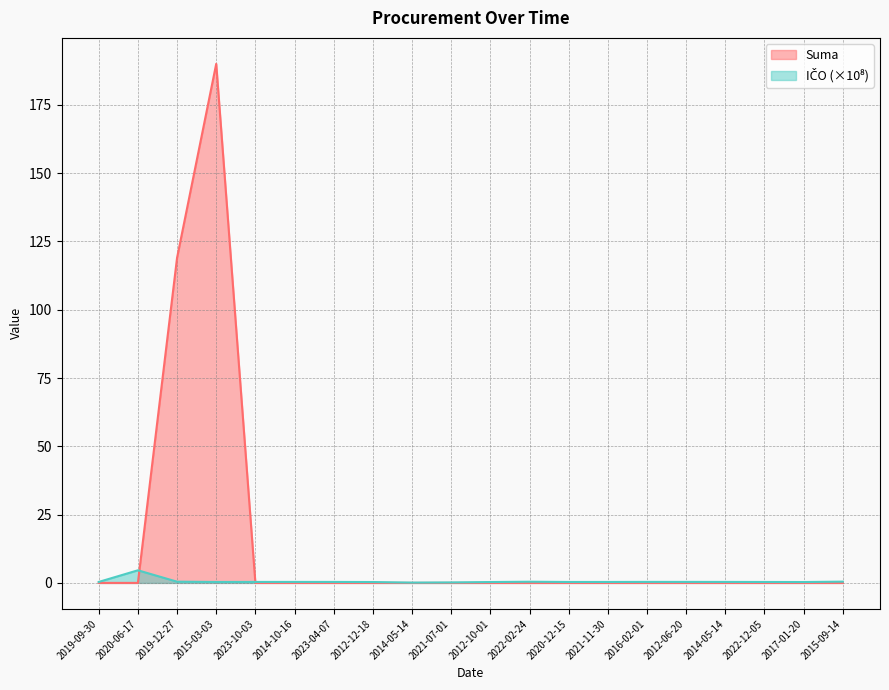

The Suma series shows 120.8 at 2020-06-17. True or false?

False